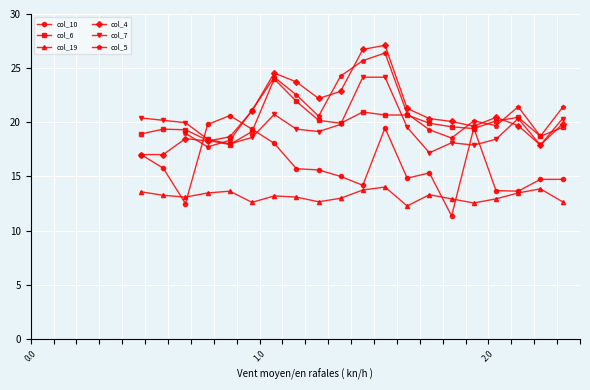

How many data points in col_5 are less than 20?

7